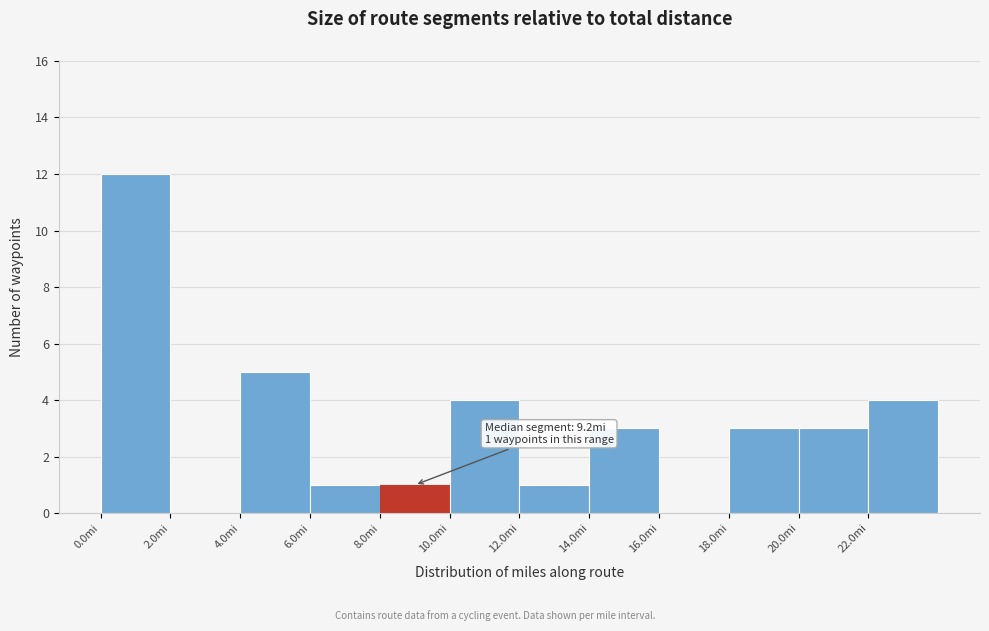

Which range on the x-axis has the tallest bar?

0 to 2